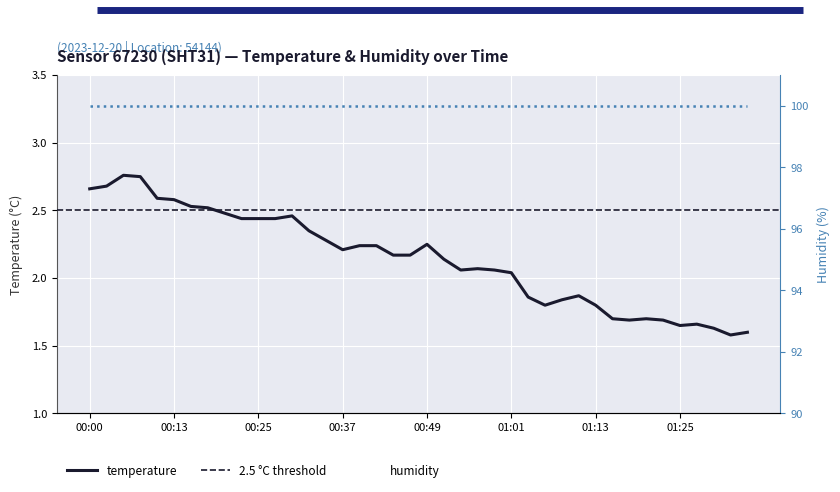

How many interior local peaks (higher than both neighbors) does the data have?

7